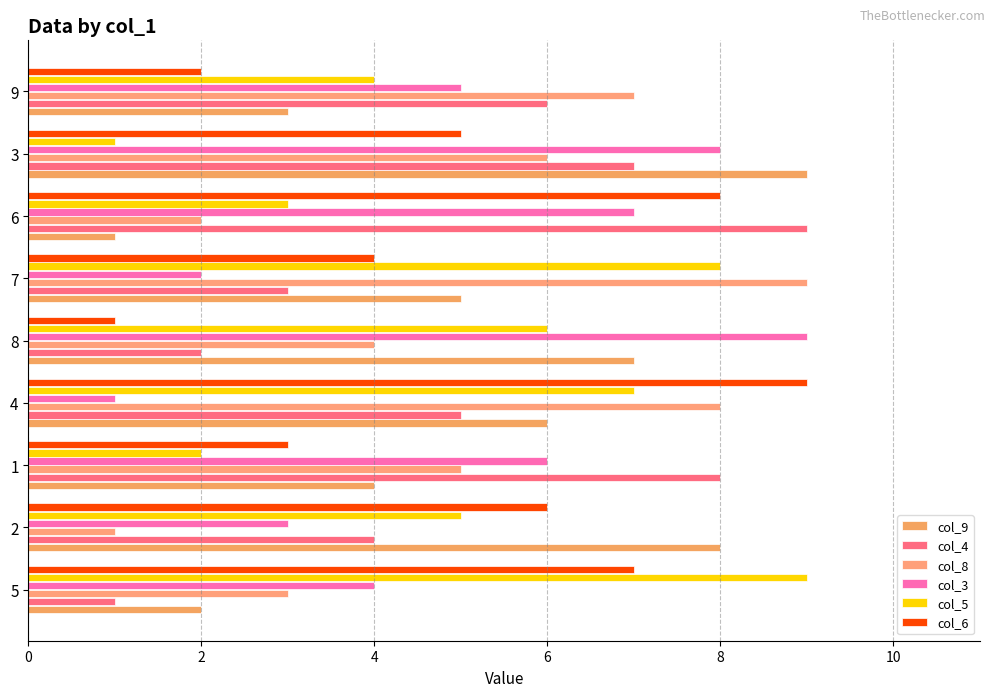

How many values in the col_8 series are below 5?

4